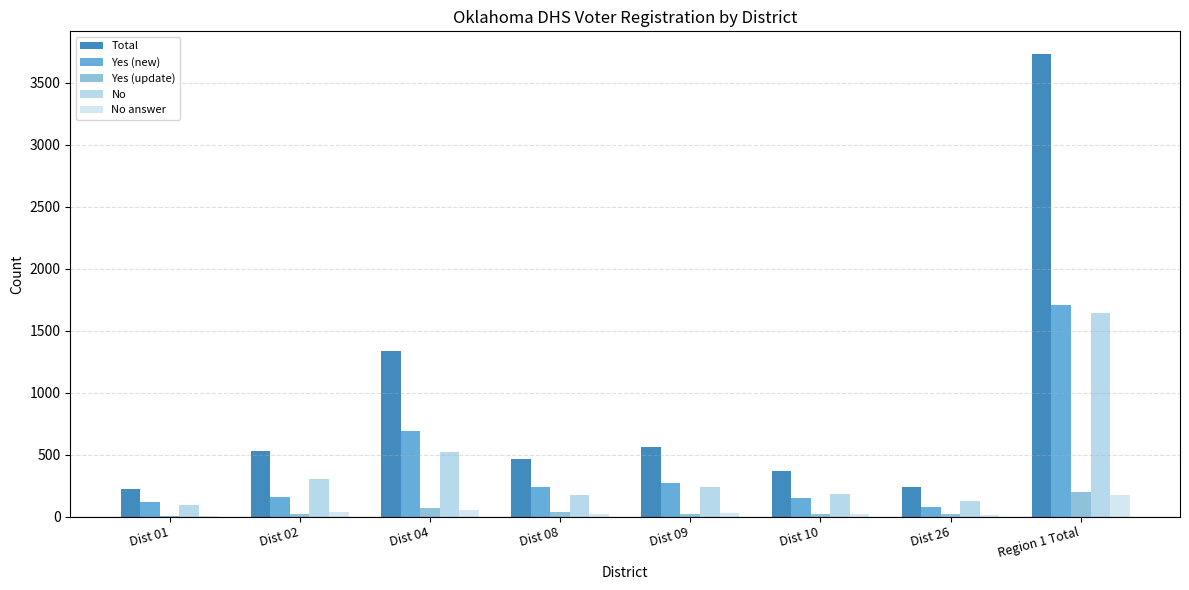

What is the sum of all No answer values?

352